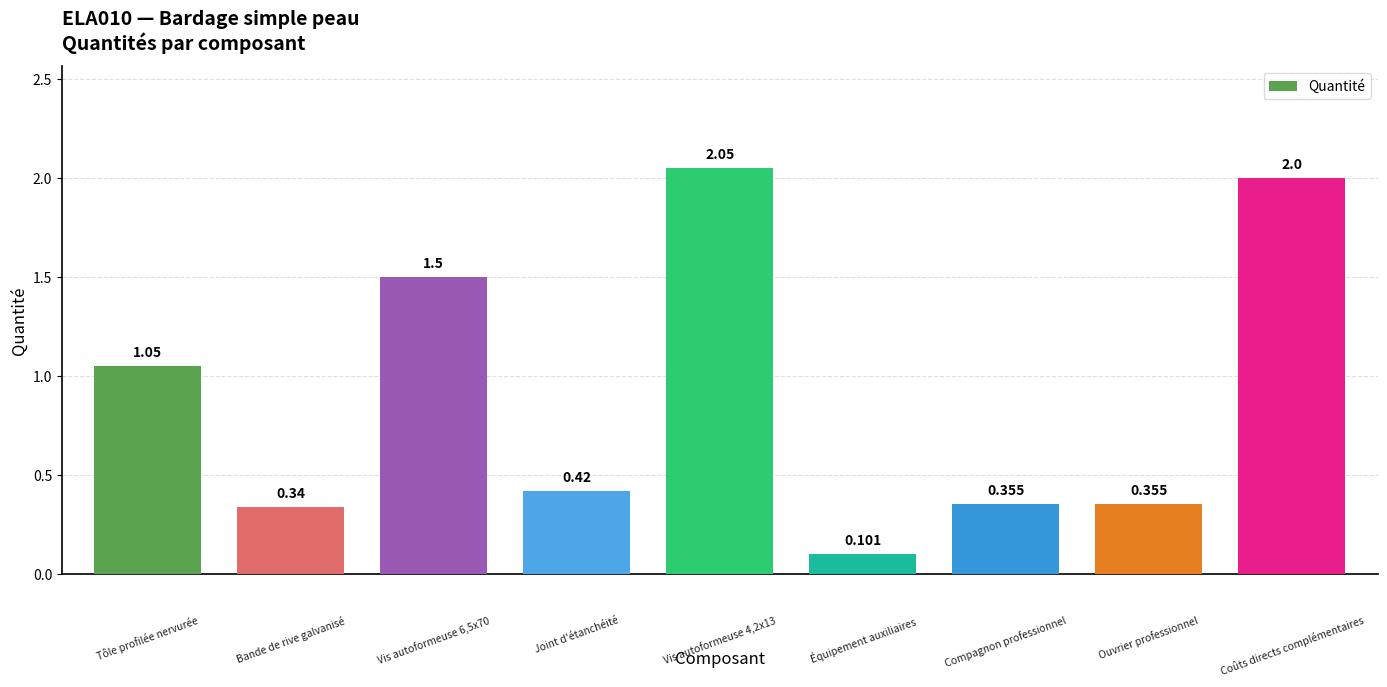

Reading left to right, extract all data points from this chart.

1.1	0.3	1.5	0.4	2.0	0.1	0.4	0.4	2.0